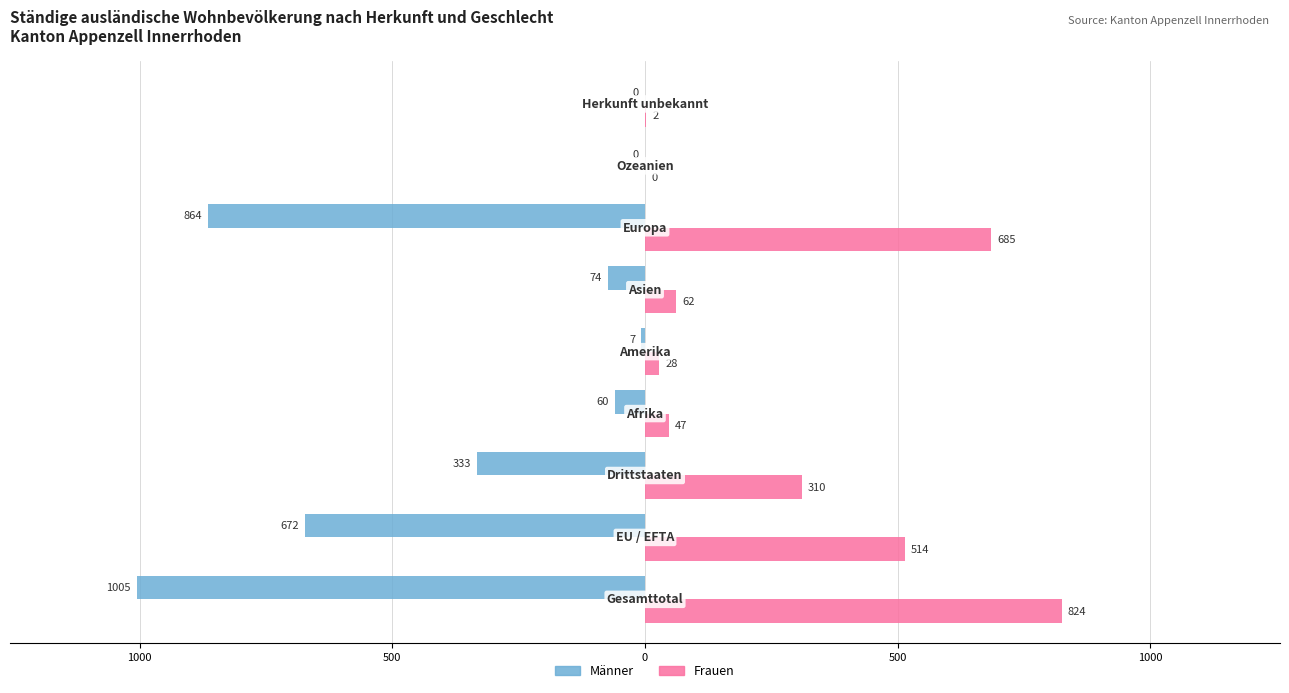

What are all the series names shown in the legend?

Männer, Frauen